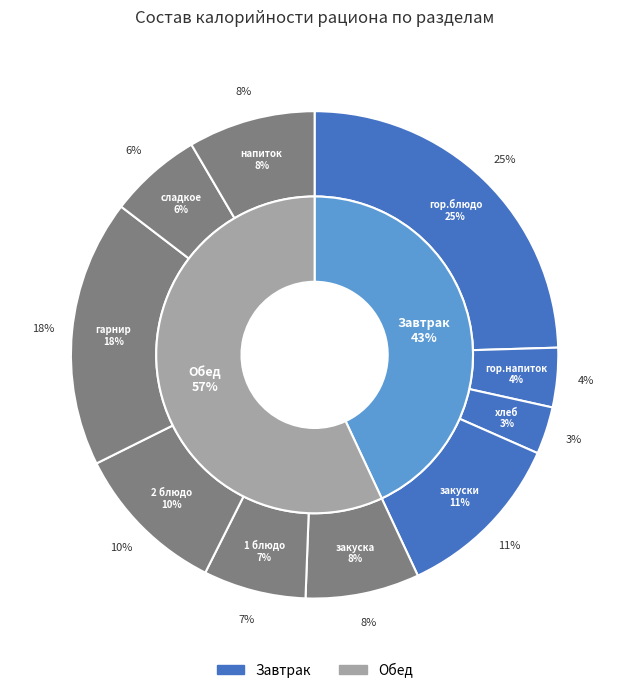

Count the number of slices in the pie.

10